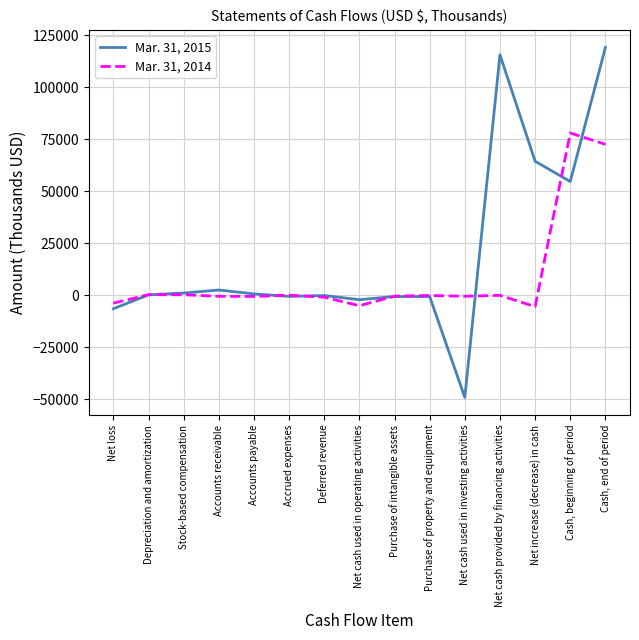

What is the average value of the Mar. 31, 2015 series?

19926